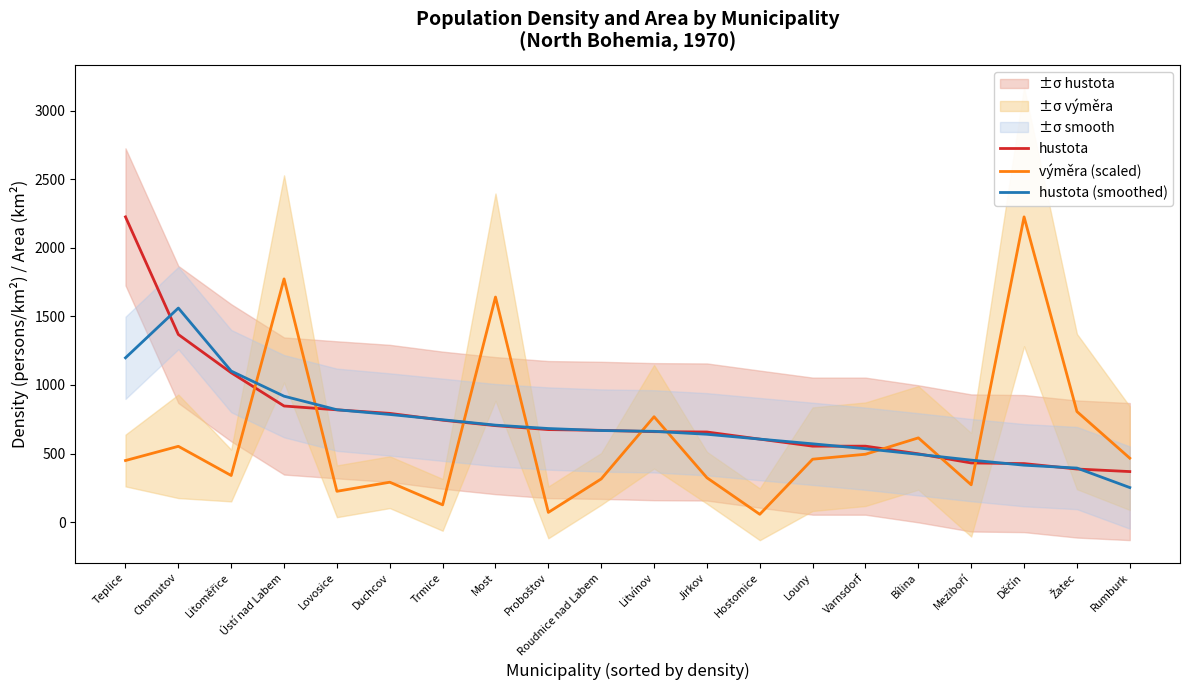

At which category is the sum across all series the highest?

Teplice